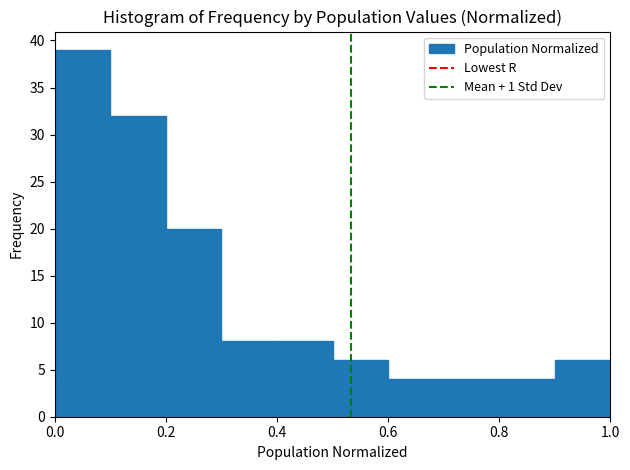

Reading left to right, list every bar in this chart as the range it spans on the x-axis followed by its height. The values are not printed on the chart, so give them approximately, as read against the axis.

0.0 to 0.1: 39
0.1 to 0.2: 32
0.2 to 0.3: 20
0.3 to 0.4: 8
0.4 to 0.5: 8
0.5 to 0.6: 6
0.6 to 0.7: 4
0.7 to 0.8: 4
0.8 to 0.9: 4
0.9 to 1.0: 6